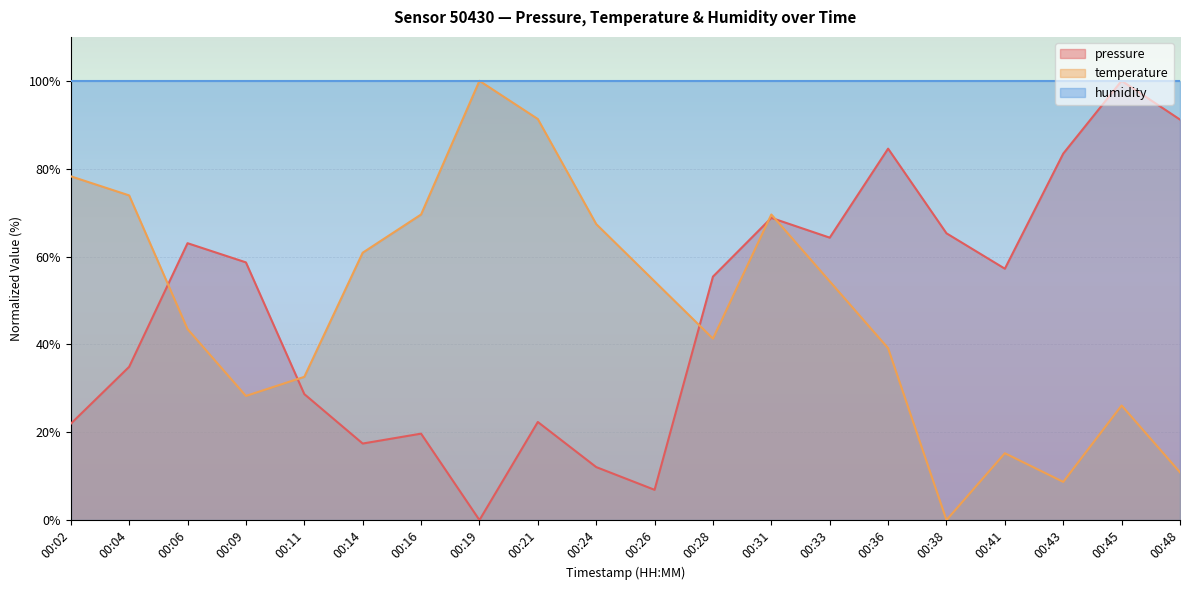

Which has a higher value, 00:28 or 00:43?

00:43